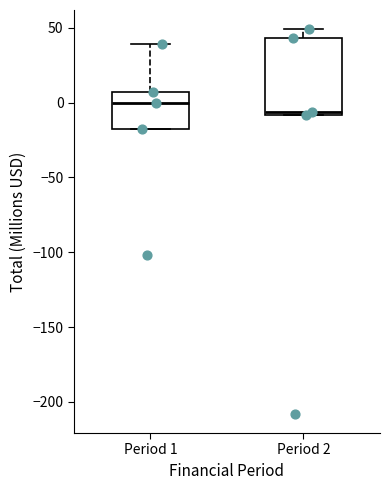

Reading left to right, transcribe this box plot: for each box, give where its median line is, the range the box spans, and where its two whiskers end, as read against the y-axis. The values are not printed on the chart, so give them approximately, as read against the axis.

Period 1: median 0, box -20 to 5, whiskers -20 to 40
Period 2: median -5, box -10 to 45, whiskers -10 to 50